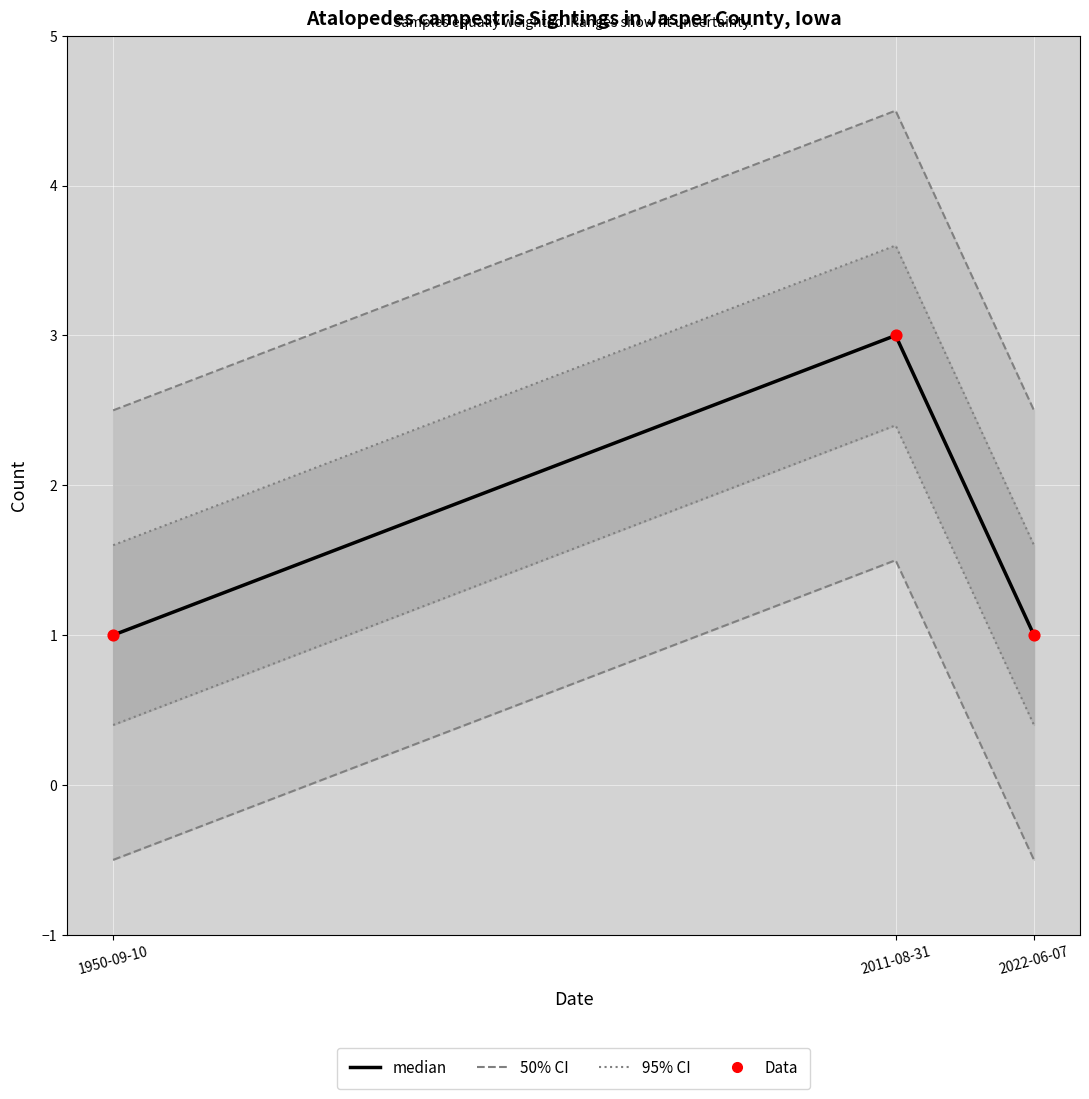

Is the value of median at 1950-09-10 greater than the value of Data at 2022-06-07?

No